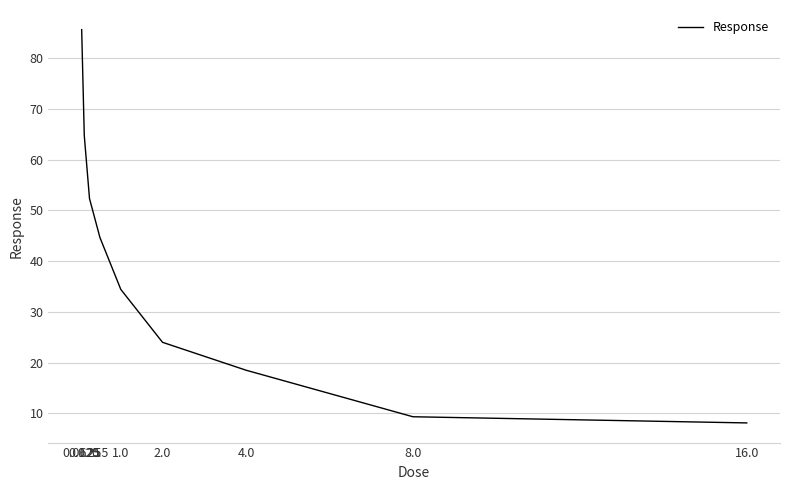

Reading left to right, extract all data points from this chart.

0.0625=85.6	0.125=64.7	0.25=52.3	0.5=44.7	1.0=34.4	2.0=24.0	4.0=18.5	8.0=9.3	16.0=8.1